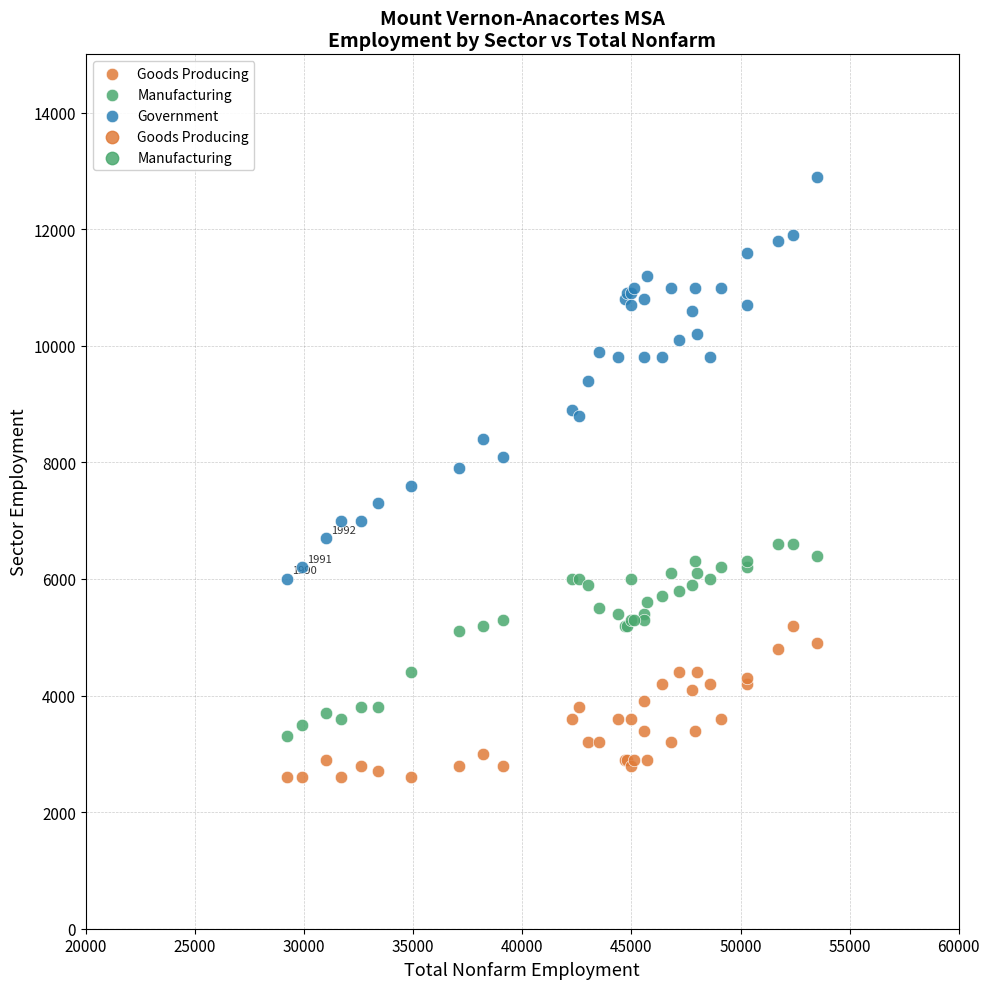

Which series reaches the maximum Y coordinate?

Government